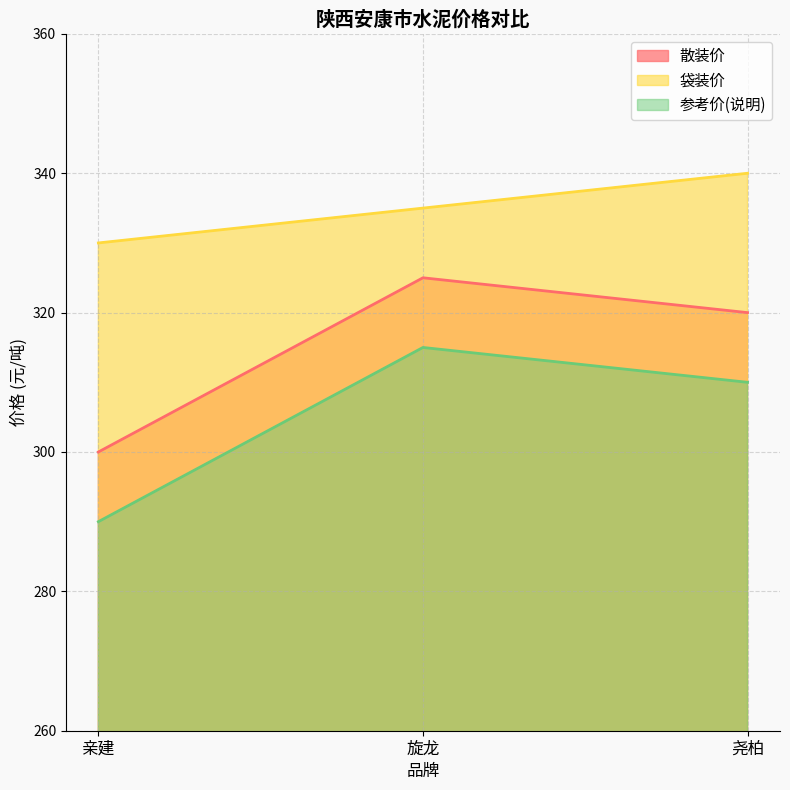

What is the sum of all 散装价 values?

945